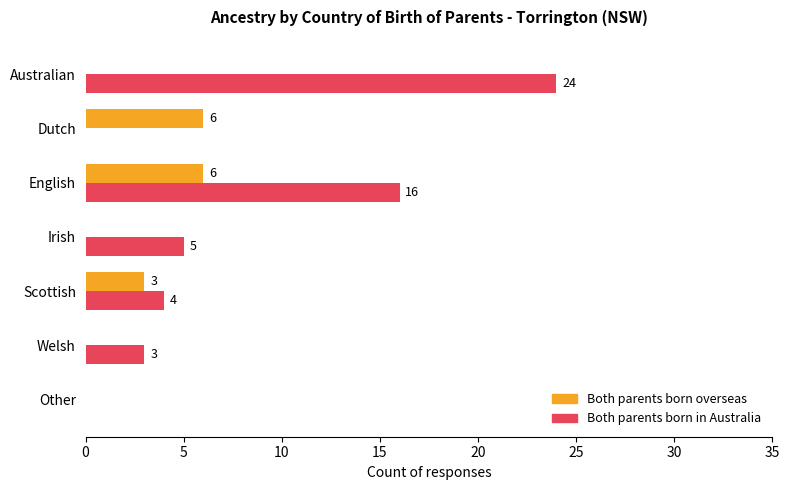

Which series changed the most between Irish and Welsh?

Both parents born in Australia